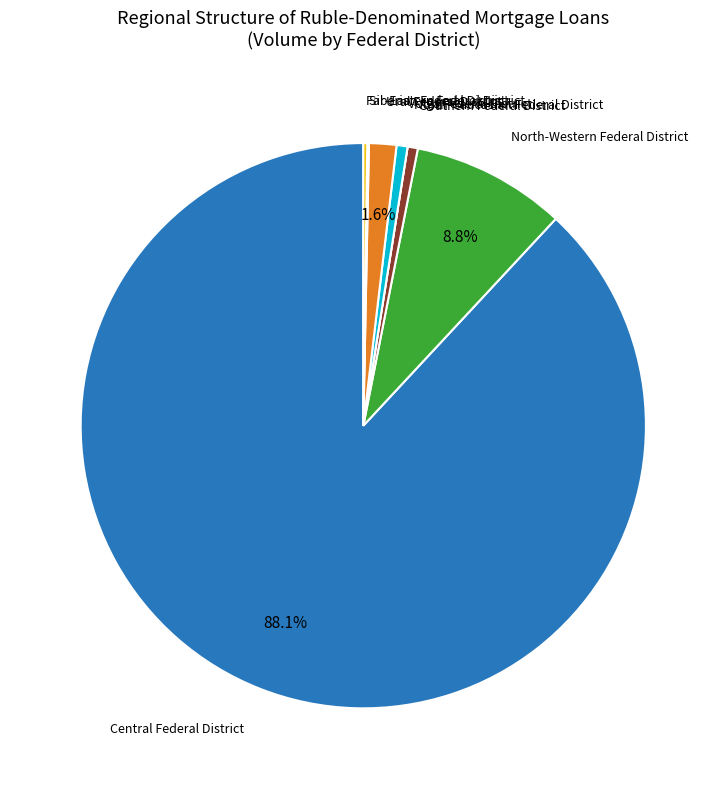

Is there any slice that represents more than half of the pie?

Yes